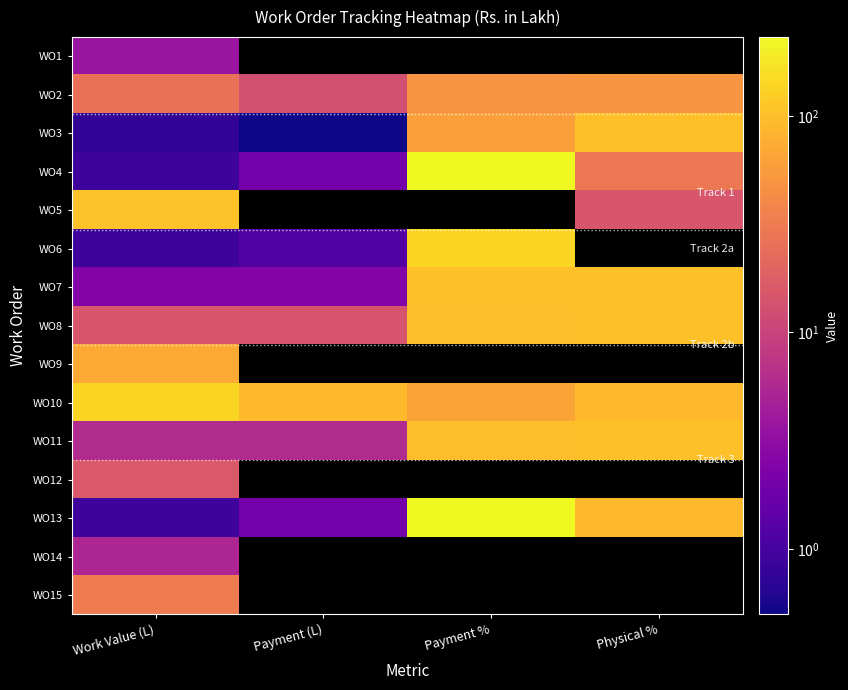

Reading left to right, what are all the values shown in this chart?

WO1: Work Value (L)=3.7	Payment (L)=0.0	Payment %=0.0	Physical %=0.0
WO2: Work Value (L)=25.9	Payment (L)=12.8	Payment %=49.2	Physical %=50.0
WO3: Work Value (L)=0.8	Payment (L)=0.5	Payment %=60.0	Physical %=100.0
WO4: Work Value (L)=0.9	Payment (L)=2.0	Payment %=229.4	Physical %=30.0
WO5: Work Value (L)=105.5	Payment (L)=0.0	Payment %=0.0	Physical %=15.0
WO6: Work Value (L)=0.9	Payment (L)=1.2	Payment %=138.0	Physical %=0.0
WO7: Work Value (L)=2.5	Payment (L)=2.5	Payment %=100.0	Physical %=100.0
WO8: Work Value (L)=14.9	Payment (L)=14.5	Payment %=97.5	Physical %=100.0
WO9: Work Value (L)=71.7	Payment (L)=0.0	Payment %=0.0	Physical %=0.0
WO10: Work Value (L)=138.6	Payment (L)=91.8	Payment %=66.2	Physical %=92.0
WO11: Work Value (L)=6.0	Payment (L)=6.0	Payment %=99.4	Physical %=100.0
WO12: Work Value (L)=15.9	Payment (L)=0.0	Payment %=0.0	Physical %=0.0
WO13: Work Value (L)=0.9	Payment (L)=2.0	Payment %=229.8	Physical %=90.0
WO14: Work Value (L)=5.3	Payment (L)=0.0	Payment %=0.0	Physical %=0.0
WO15: Work Value (L)=32.3	Payment (L)=0.0	Payment %=0.0	Physical %=0.0